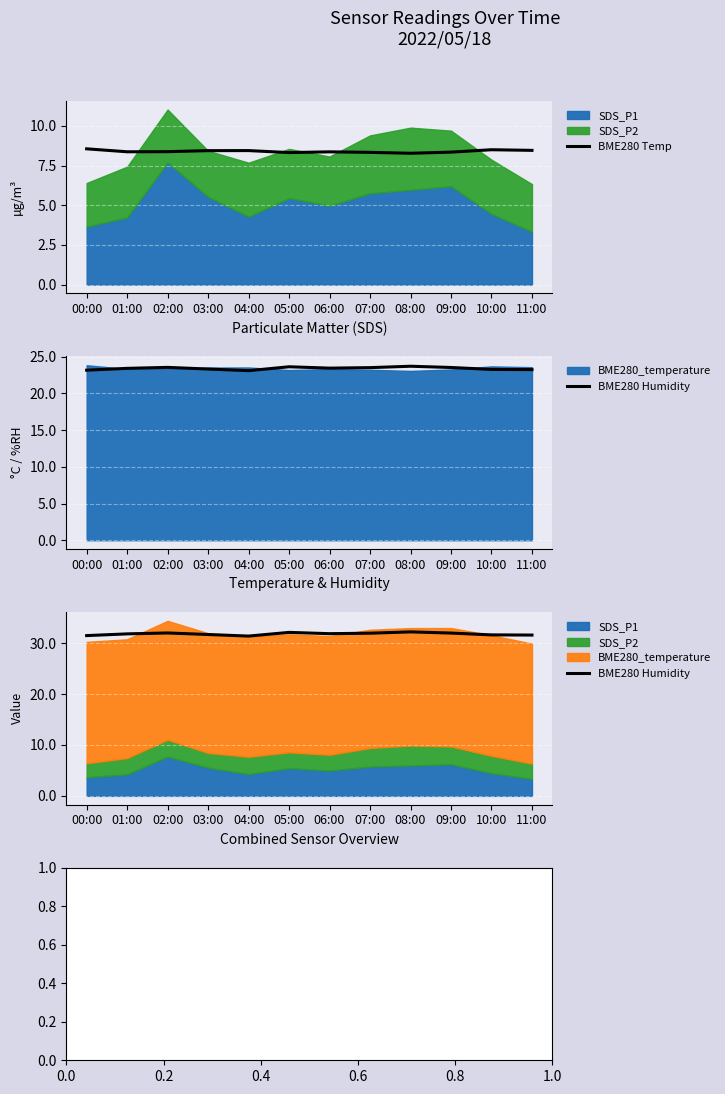

True or false: BME280 Temp and BME280 Humidity intersect in this chart.

False